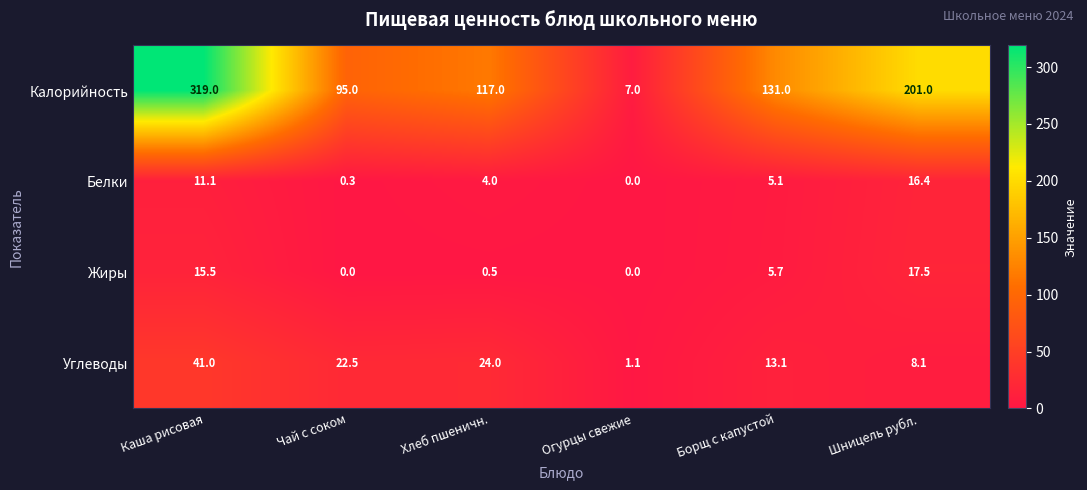

At which label does Белки first exceed 5?

Каша рисовая